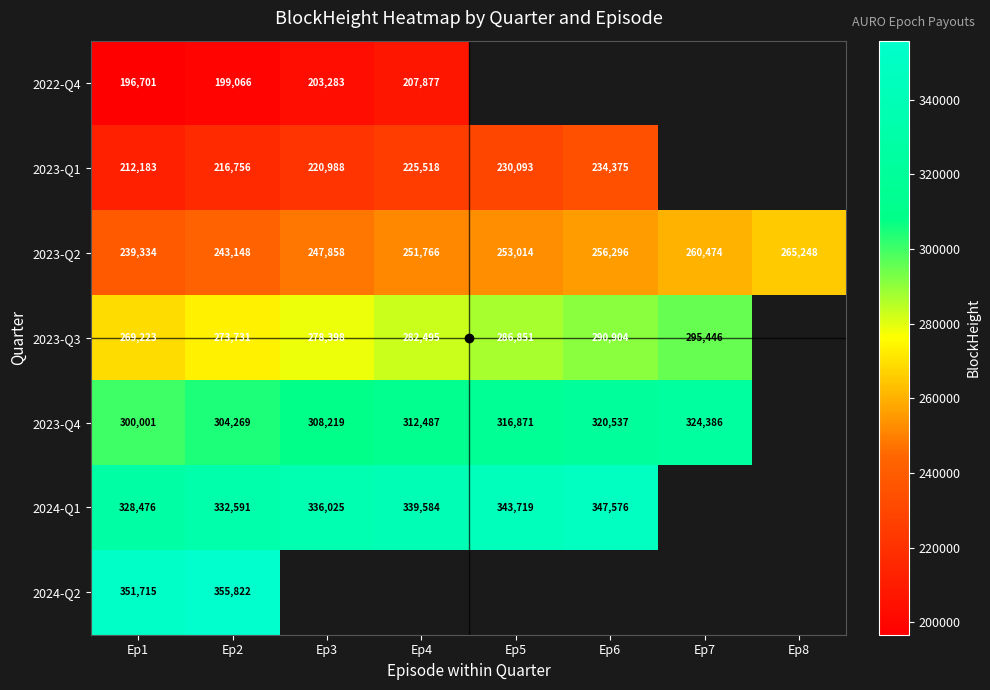

At which label does 2022-Q4 reach its minimum?

Ep1